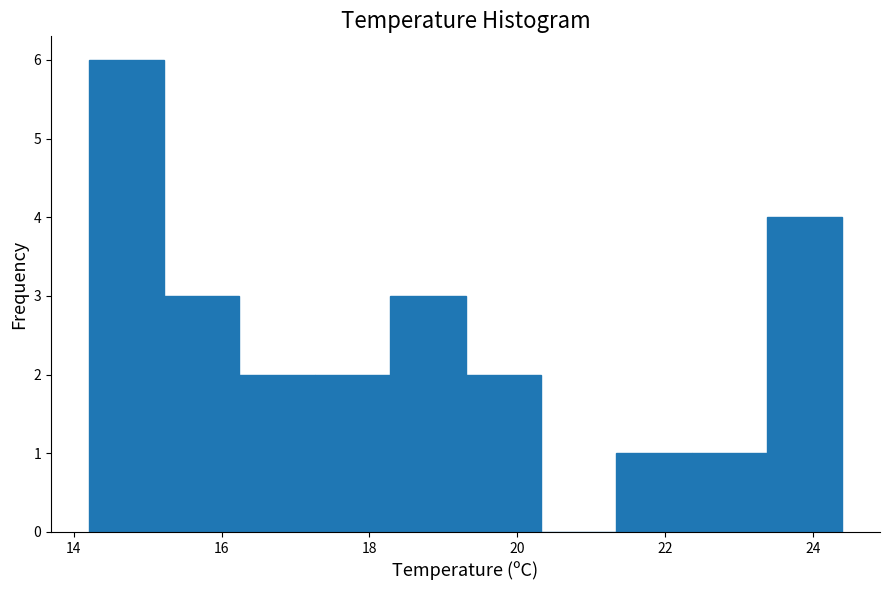

Reading left to right, transcribe this chart: for each bar, give the range it covers on the x-axis and its height. Neither the bar edges nor the heights are printed on the chart, so give them approximately, as read against the axes.

14.20 to 15.22: 6
15.22 to 16.24: 3
16.24 to 17.26: 2
17.26 to 18.28: 2
18.28 to 19.30: 3
19.30 to 20.32: 2
20.32 to 21.34: 0
21.34 to 22.36: 1
22.36 to 23.38: 1
23.38 to 24.40: 4